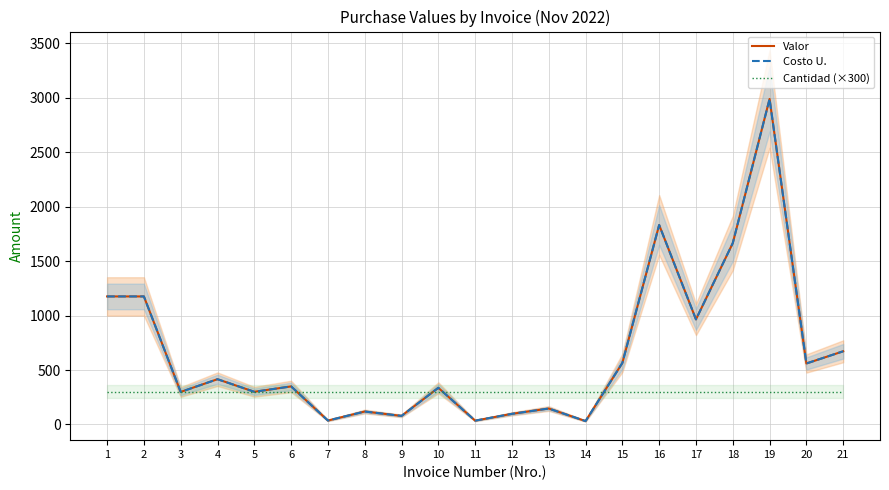

Reading left to right, what are all the values shown in this chart?

Valor: 1176.0	1176.0	298.6	415.5	300.0	349.3	35.8	118.7	78.4	336.6	34.8	97.4	146.2	30.8	564.9	1832.2	965.0	1665.8	2990.3	560.0	672.0
Costo U.: 1176.0	1176.0	298.6	415.5	300.0	349.3	35.8	118.7	78.4	336.6	34.8	97.4	146.2	30.8	564.9	1832.2	965.0	1665.8	2990.3	560.0	672.0
Cantidad (×300): 300.0	300.0	300.0	300.0	300.0	300.0	300.0	300.0	300.0	300.0	300.0	300.0	300.0	300.0	300.0	300.0	300.0	300.0	300.0	300.0	300.0